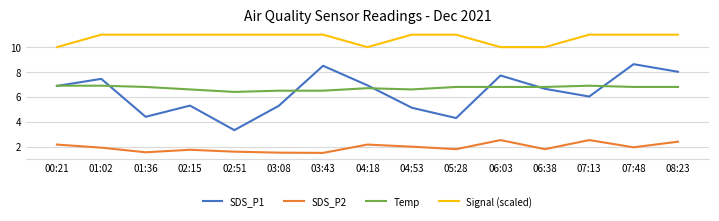

Is the value of Signal (scaled) at 07:48 greater than the value of Temp at 03:43?

Yes